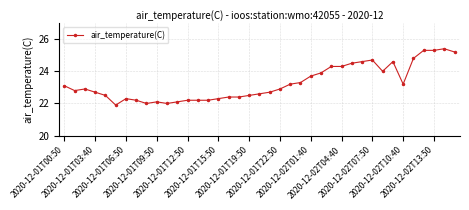

What is the value of the 31st point from the left?

24.7